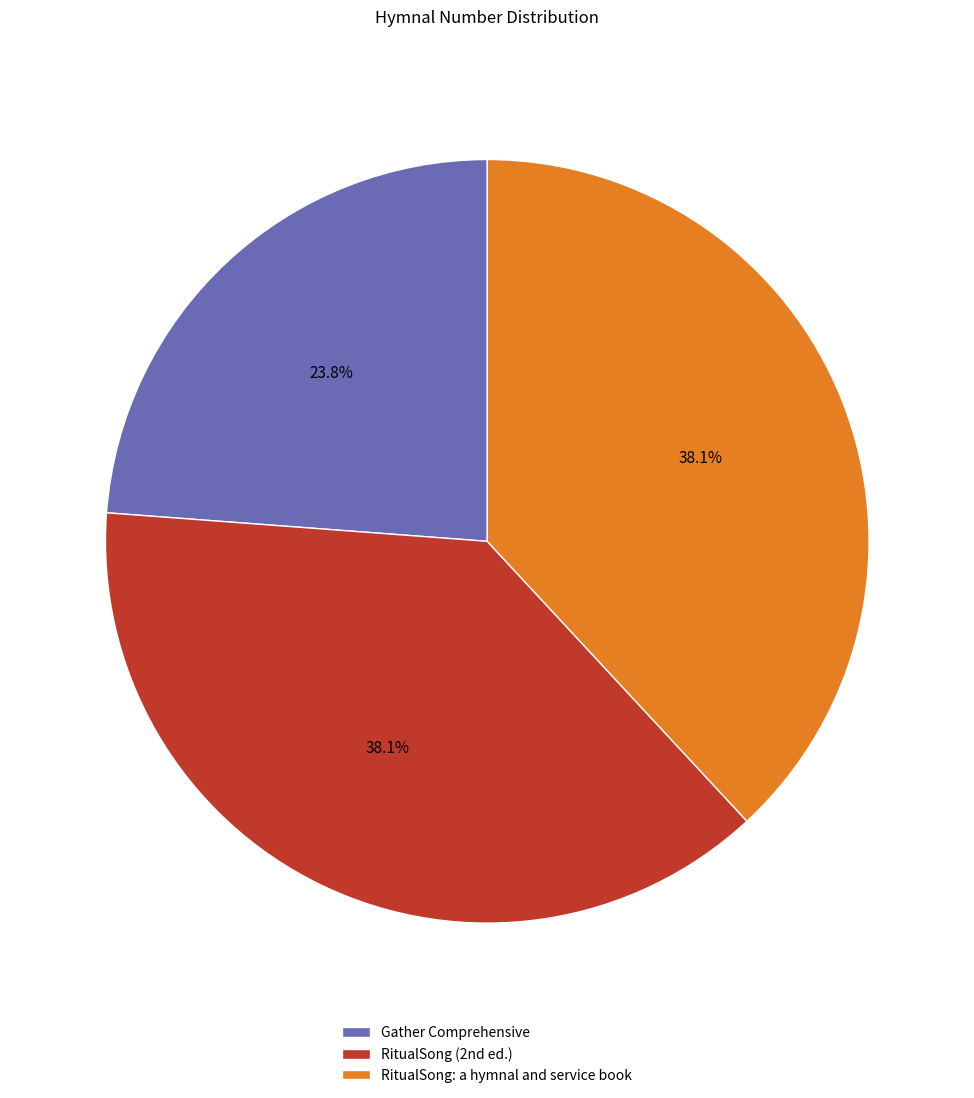

Is the sum of Gather Comprehensive and RitualSong: a hymnal and service book greater than half?

Yes